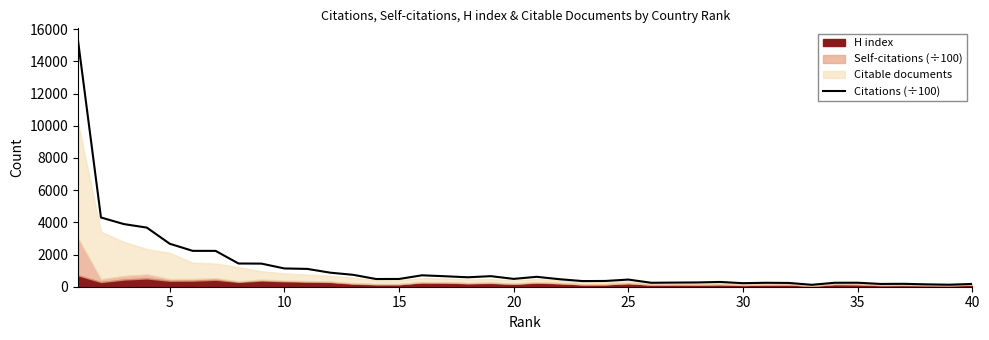

What is the highest value of the Citations (÷100) series?

15289.2